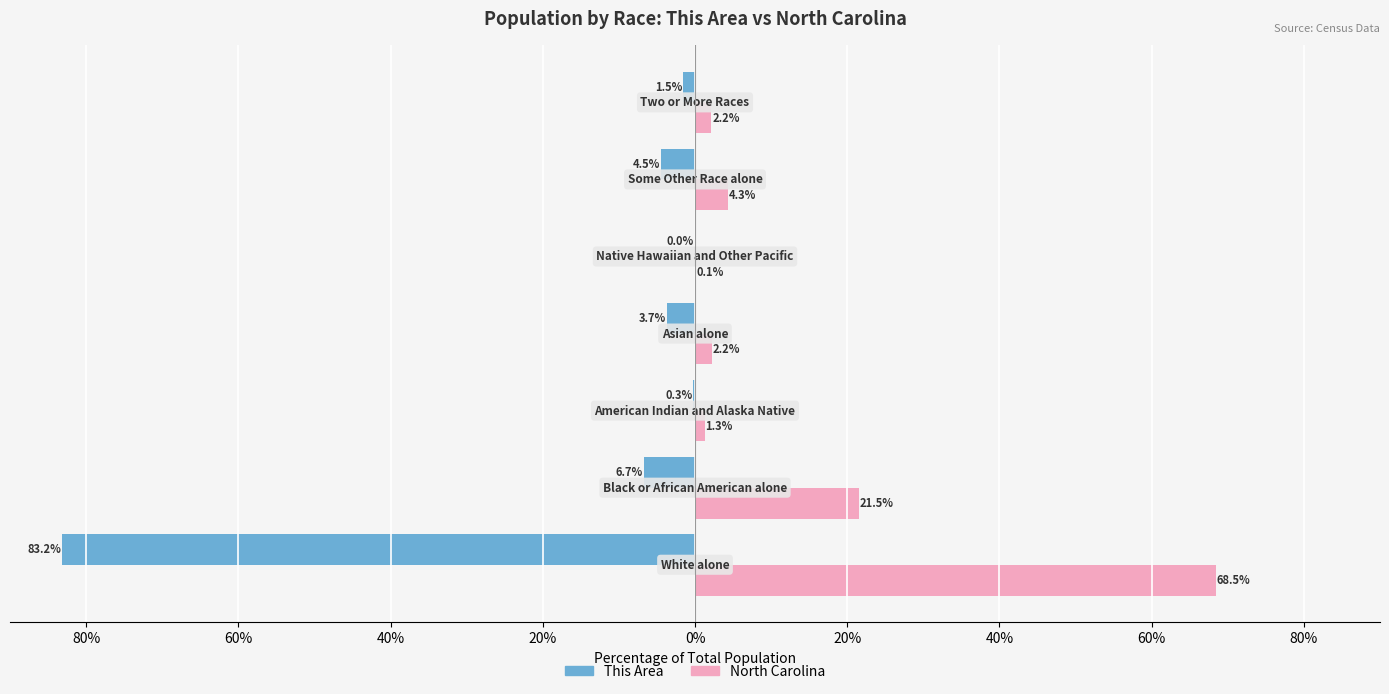

Count the number of data series in this chart.

2